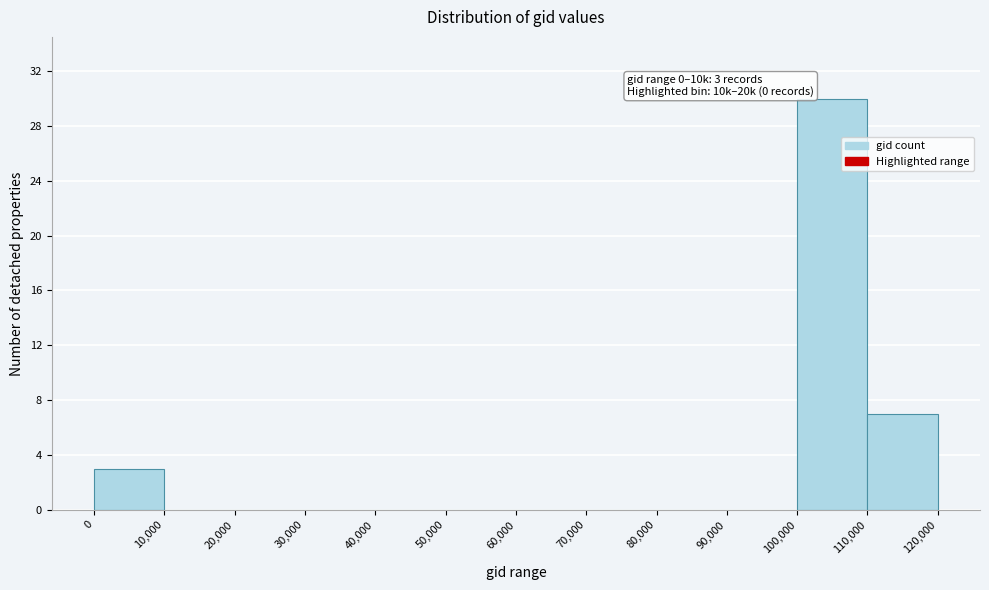

Which range on the x-axis has the tallest bar?

100,000 to 110,000